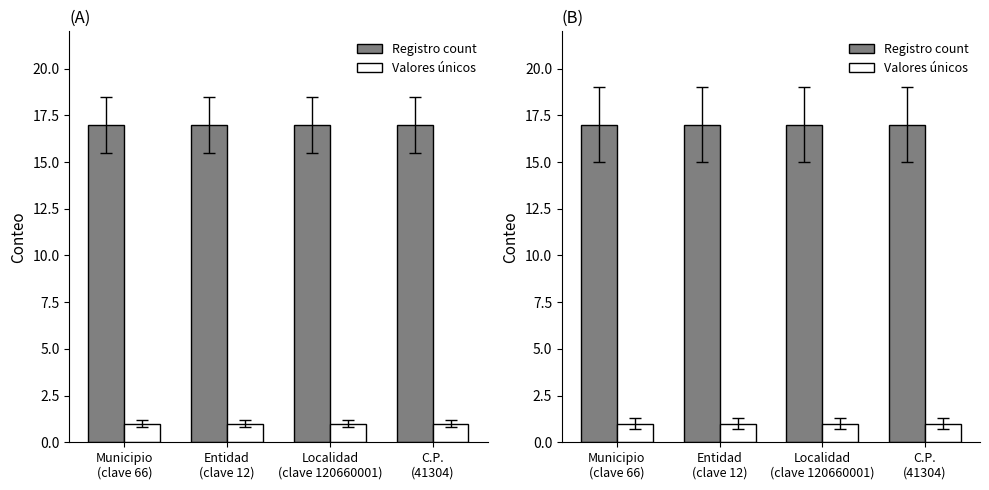

What is the label of the 4th bar from the right?

Municipio
(clave 66)